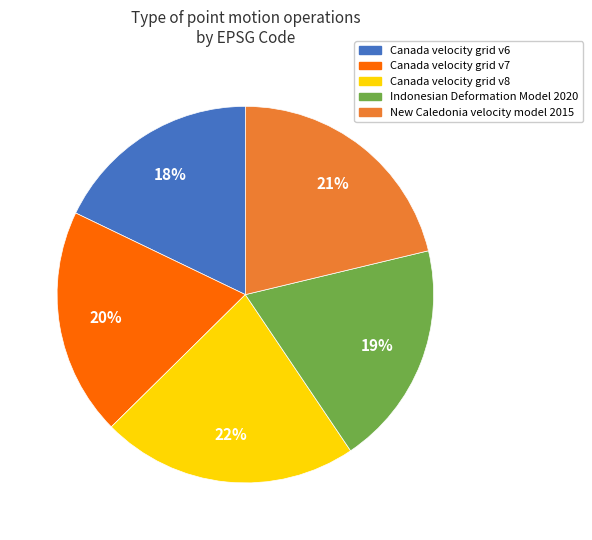

Does Canada velocity grid v8 account for over 50% of the chart?

No